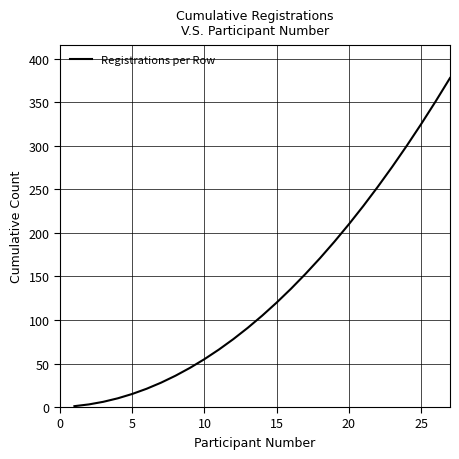

What is the greatest value displayed?

378